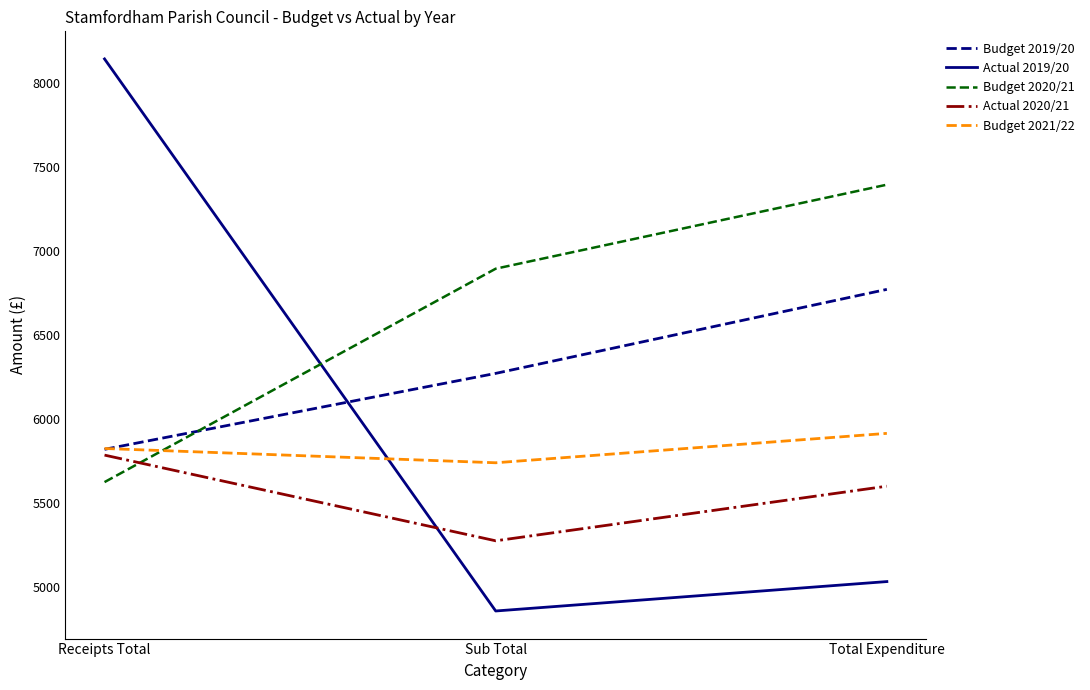

True or false: Budget 2019/20 has a value of 10544.2 at Total Expenditure.

False